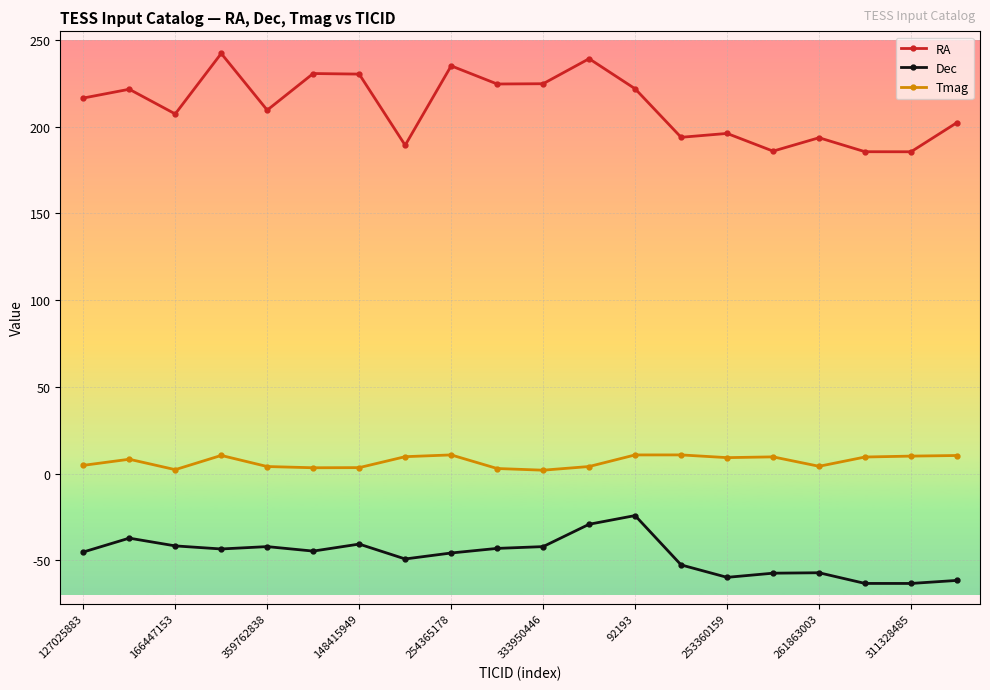

What is the difference between the maximum and minimum values in the Tmag series?

8.8